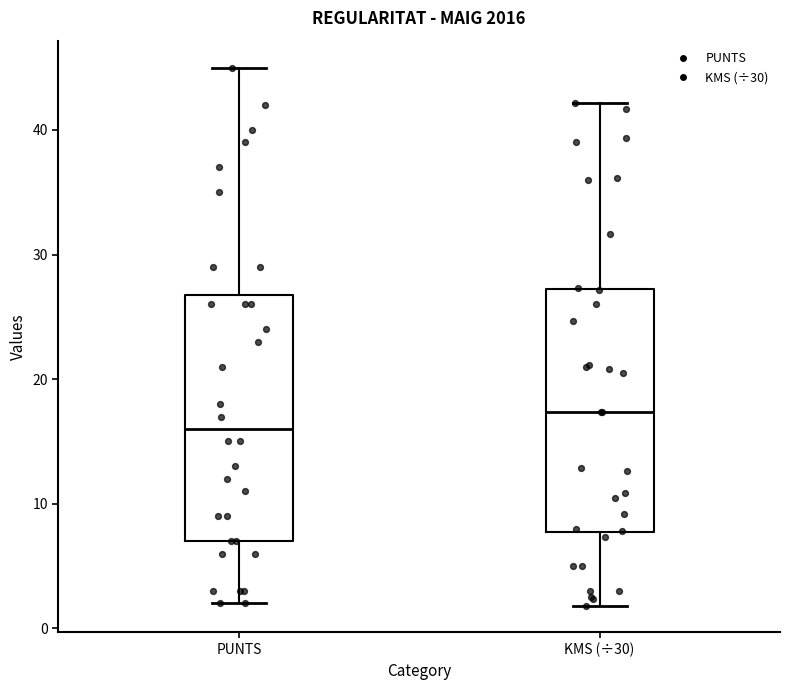

Which box has the lowest median line?

PUNTS